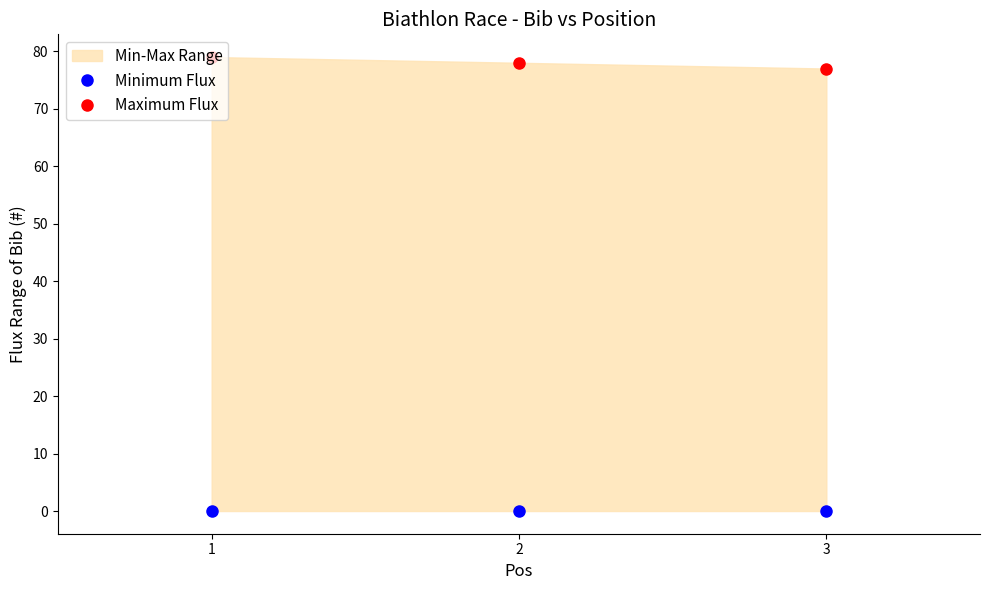

Does the chart have visible grid lines?

No